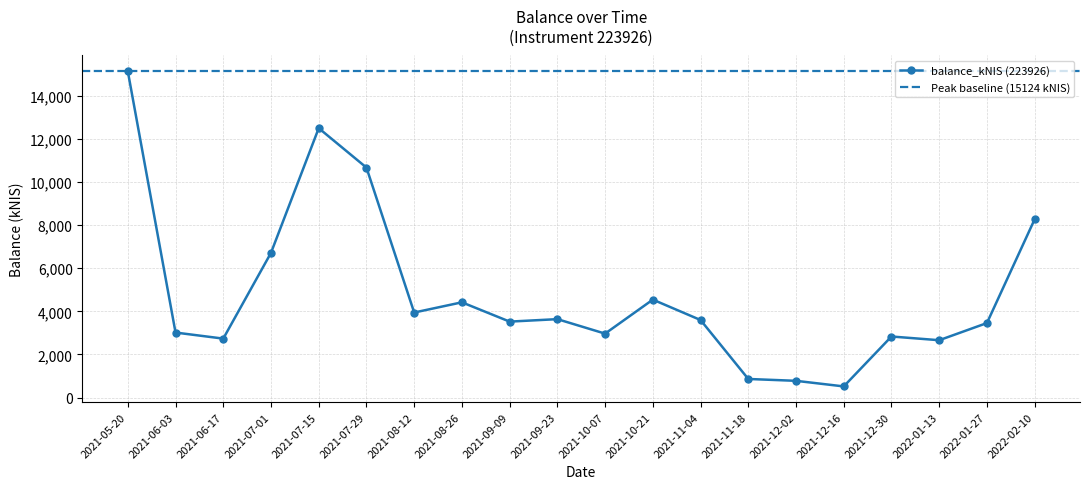

What is the maximum value shown in the chart?

15123.9